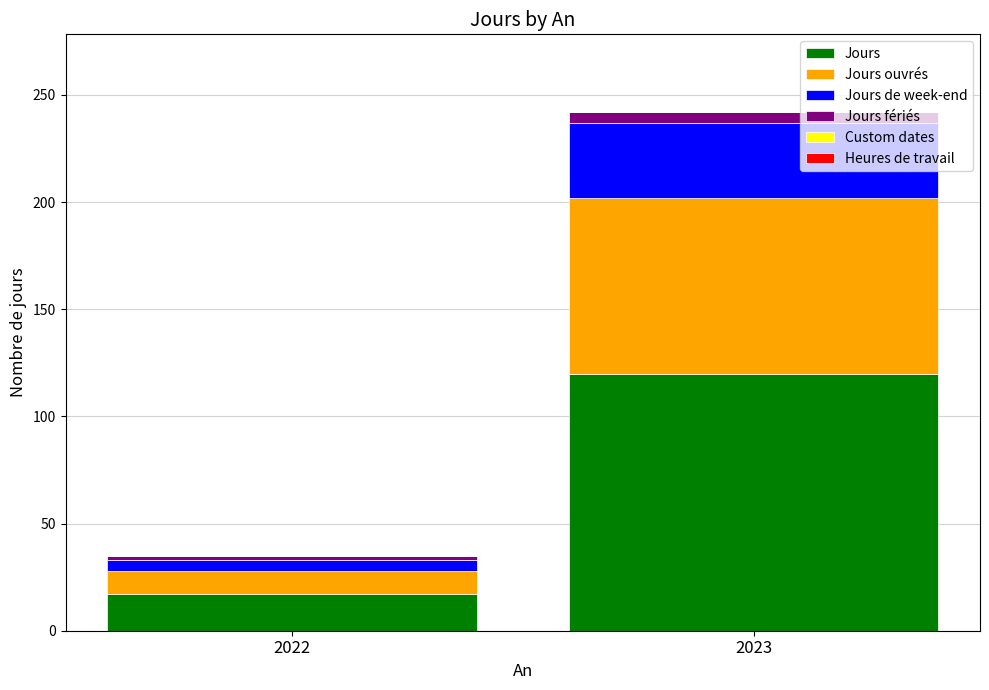

Is it true that Jours equals 26 at 2022?

False